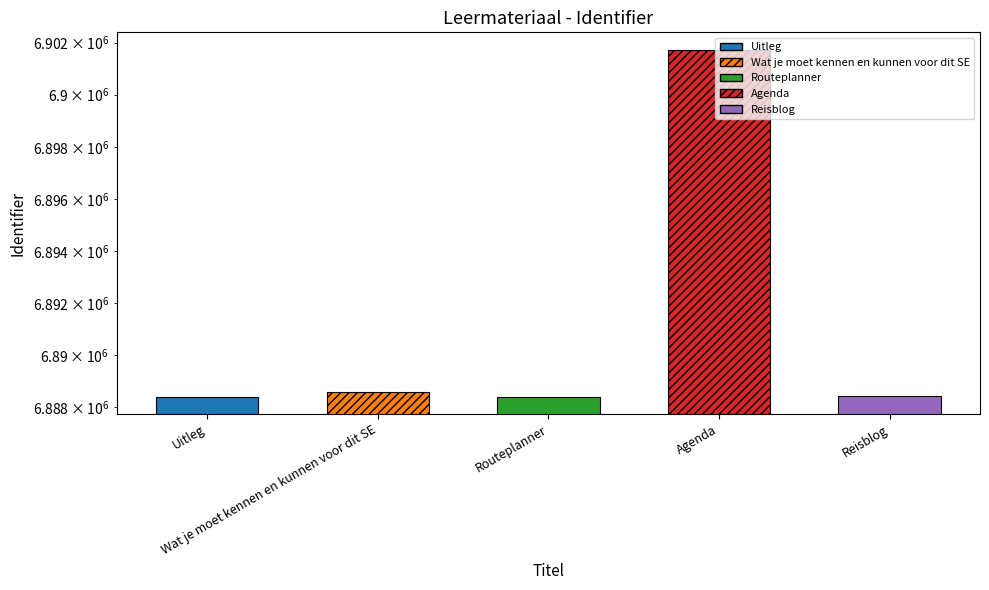

Reading left to right, list all the values displayed in this chart.

Uitleg=6888415	Wat je moet kennen en kunnen voor dit SE=6888578	Routeplanner=6888417	Agenda=6901730	Reisblog=6888421